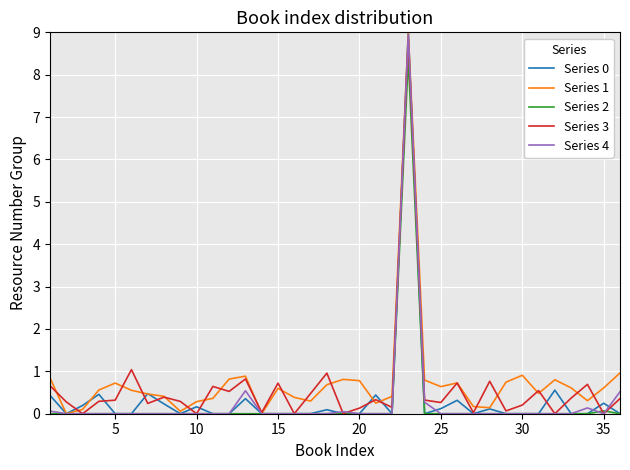

What is the maximum value shown in the chart?

9.0